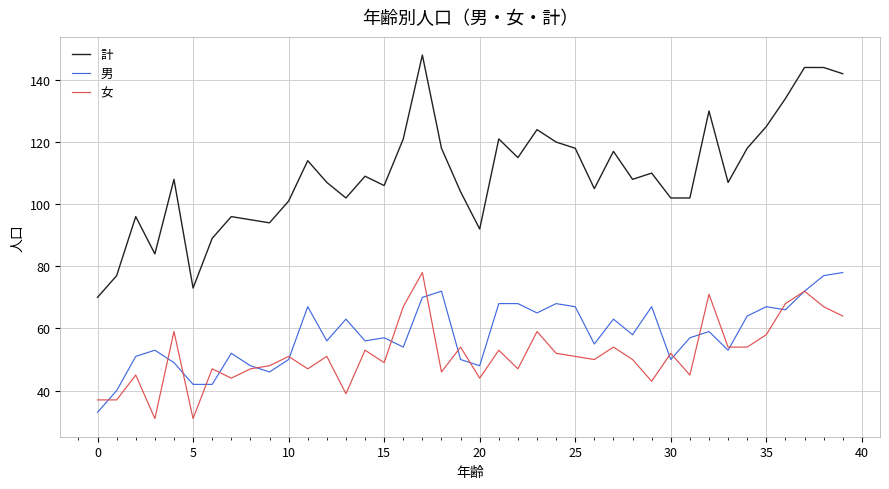

In 女, how many points are higher than both neighbors (excluding endpoints)?

14